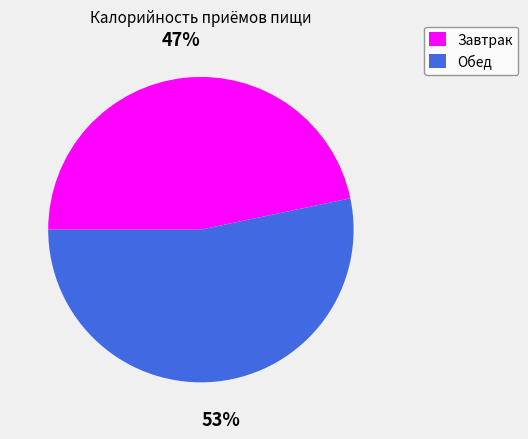

Between Обед and Завтрак, which is larger?

Обед